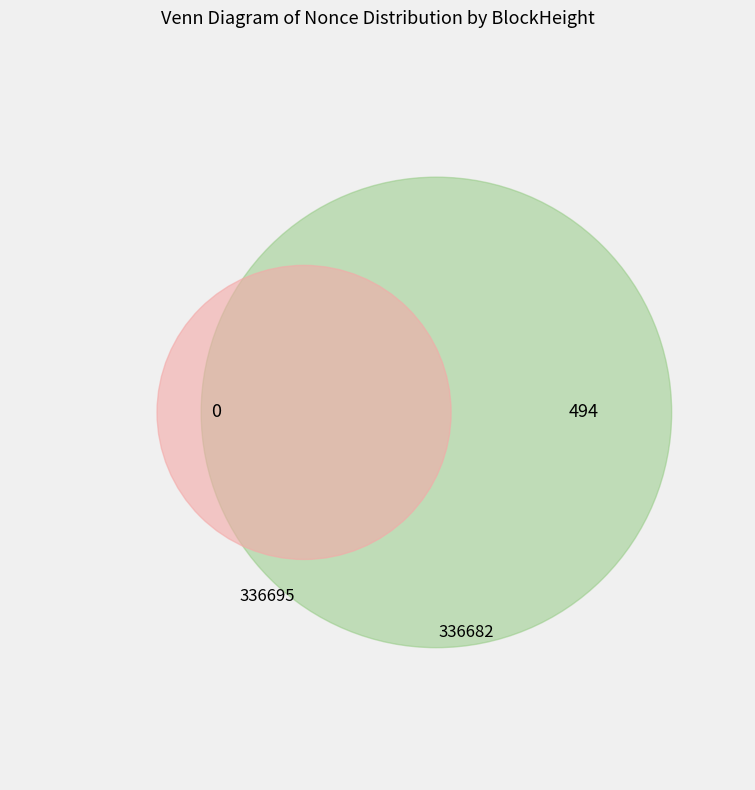

Combined, do 336695 and 336682 account for over 50%?

Yes